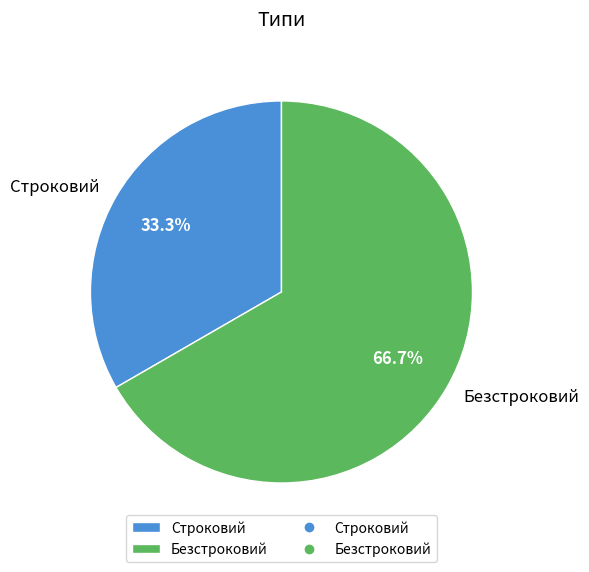

To the nearest percent, what percentage of the pie is Безстроковий?

67%